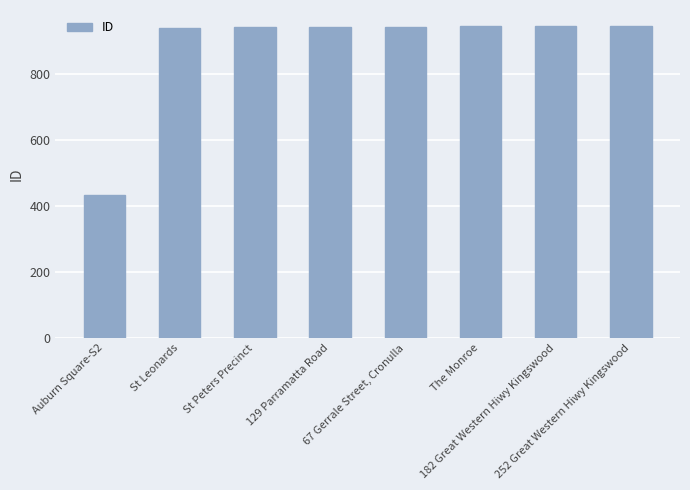

What is the label of the 7th bar from the right?

St Leonards